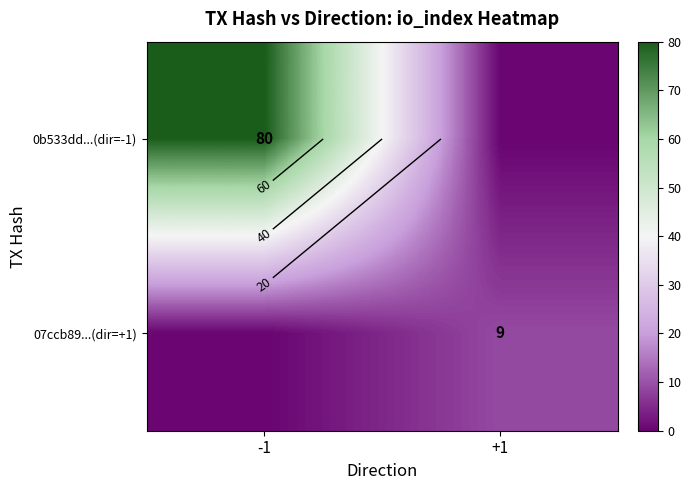

Count the 0b533dd...(dir=-1) values in the range 0 to 80.

2